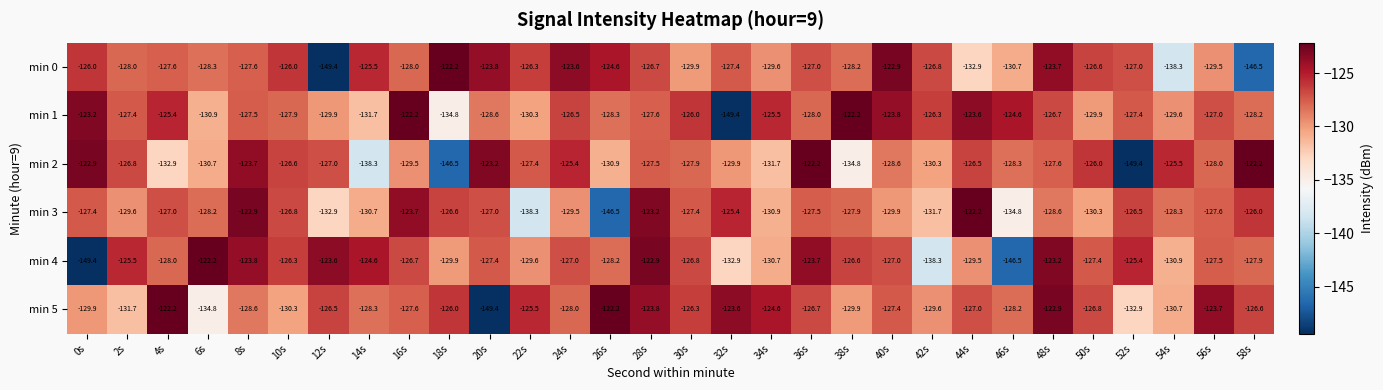

Count the number of categories in the chart.

30